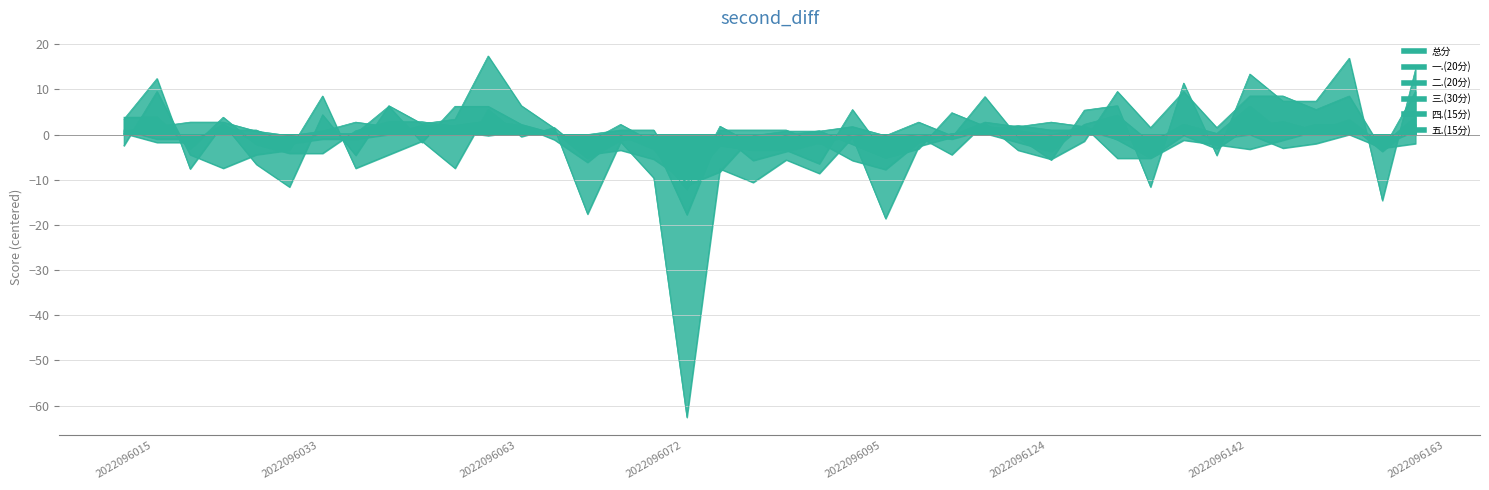

Rank the categories by 五.(15分) value from highest to lowest.

2022096063, 2022096050, 2022096060, 2022096066, 2022096124, 2022096015, 2022096029, 2022096031, 2022096071, 2022096072, 2022096078, 2022096079, 2022096088, 2022096119, 2022096126, 2022096128, 2022096141, 2022096043, 2022096069, 2022096070, 2022096095, 2022096104, 2022096149, 2022096160, 2022096027, 2022096028, 2022096034, 2022096035, 2022096098, 2022096116, 2022096136, 2022096138, 2022096142, 2022096033, 2022096091, 2022096158, 2022096163, 2022096153, 2022096161, 2022096073